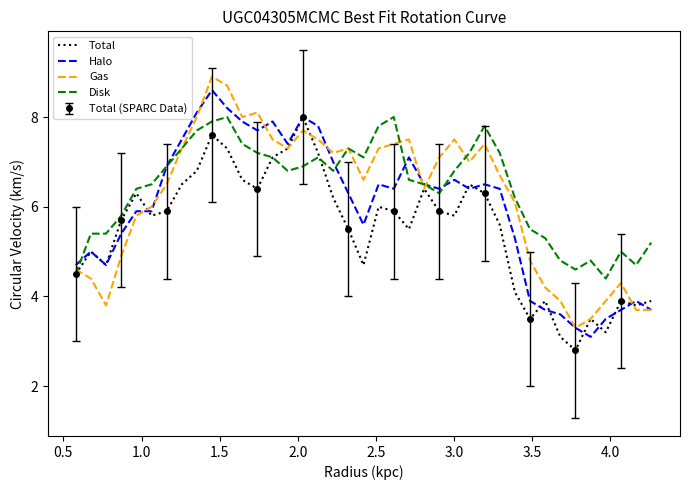

What is the minimum value for Gas?

3.3